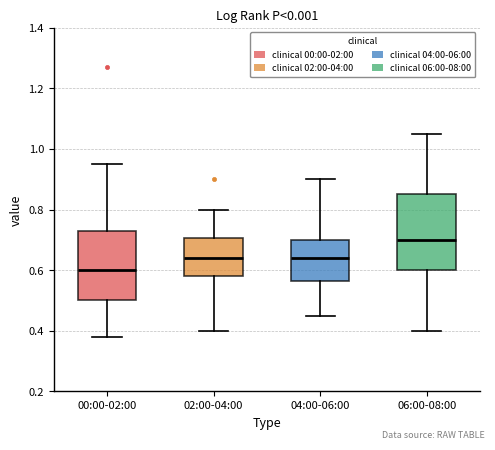

Reading left to right, read every box against the y-axis: the position of its median line, the range the box covers, and the ends of its whiskers. The values are not printed on the chart, so give them approximately, as read against the axis.

00:00-02:00: median 0.60, box 0.50 to 0.74, whiskers 0.38 to 0.96
02:00-04:00: median 0.64, box 0.58 to 0.70, whiskers 0.40 to 0.80
04:00-06:00: median 0.64, box 0.56 to 0.70, whiskers 0.46 to 0.90
06:00-08:00: median 0.70, box 0.60 to 0.86, whiskers 0.40 to 1.06